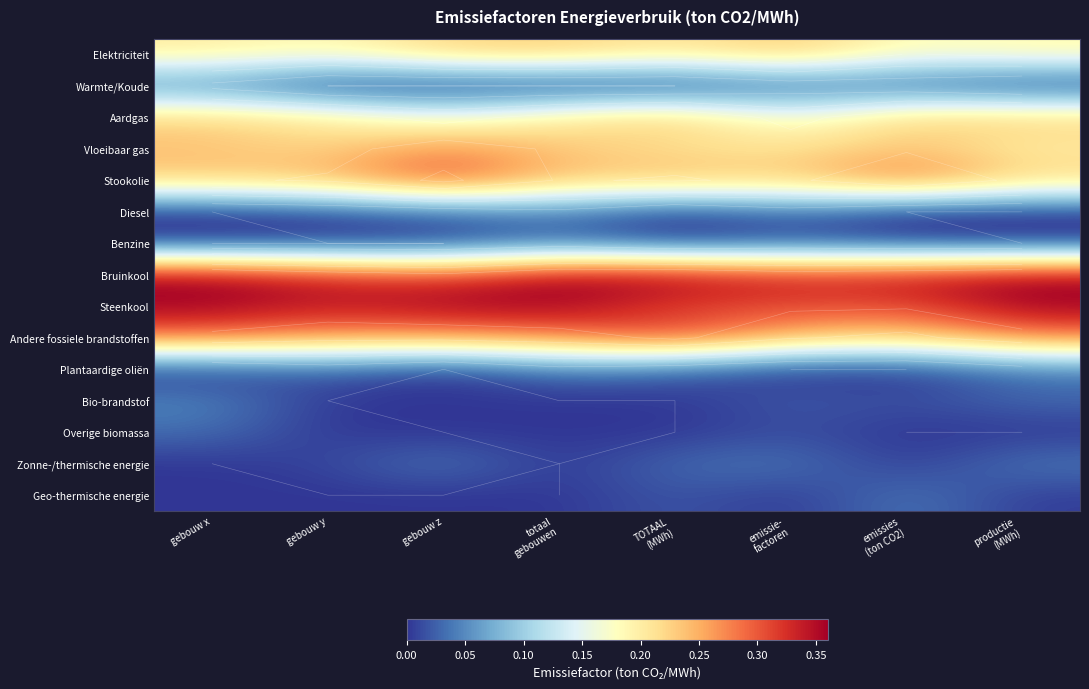

Count the number of data series in this chart.

15